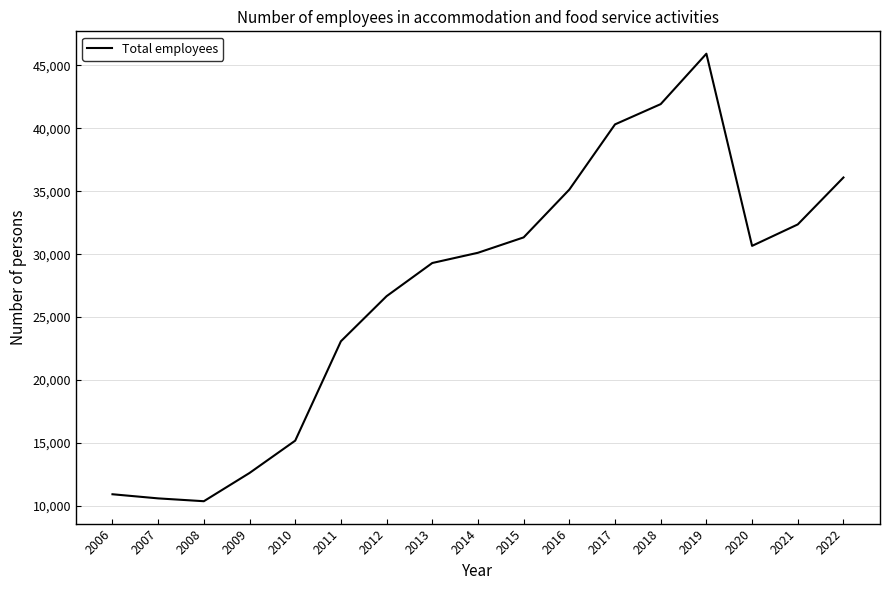

How many interior local peaks (higher than both neighbors) does the data have?

1